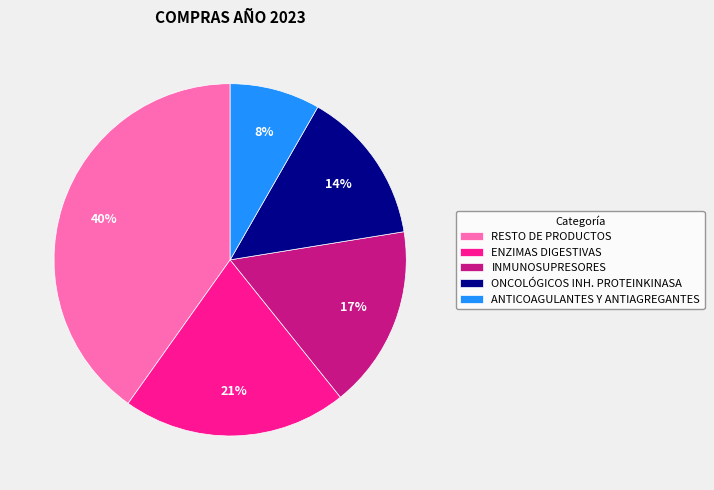

Is there a majority slice in this chart?

No